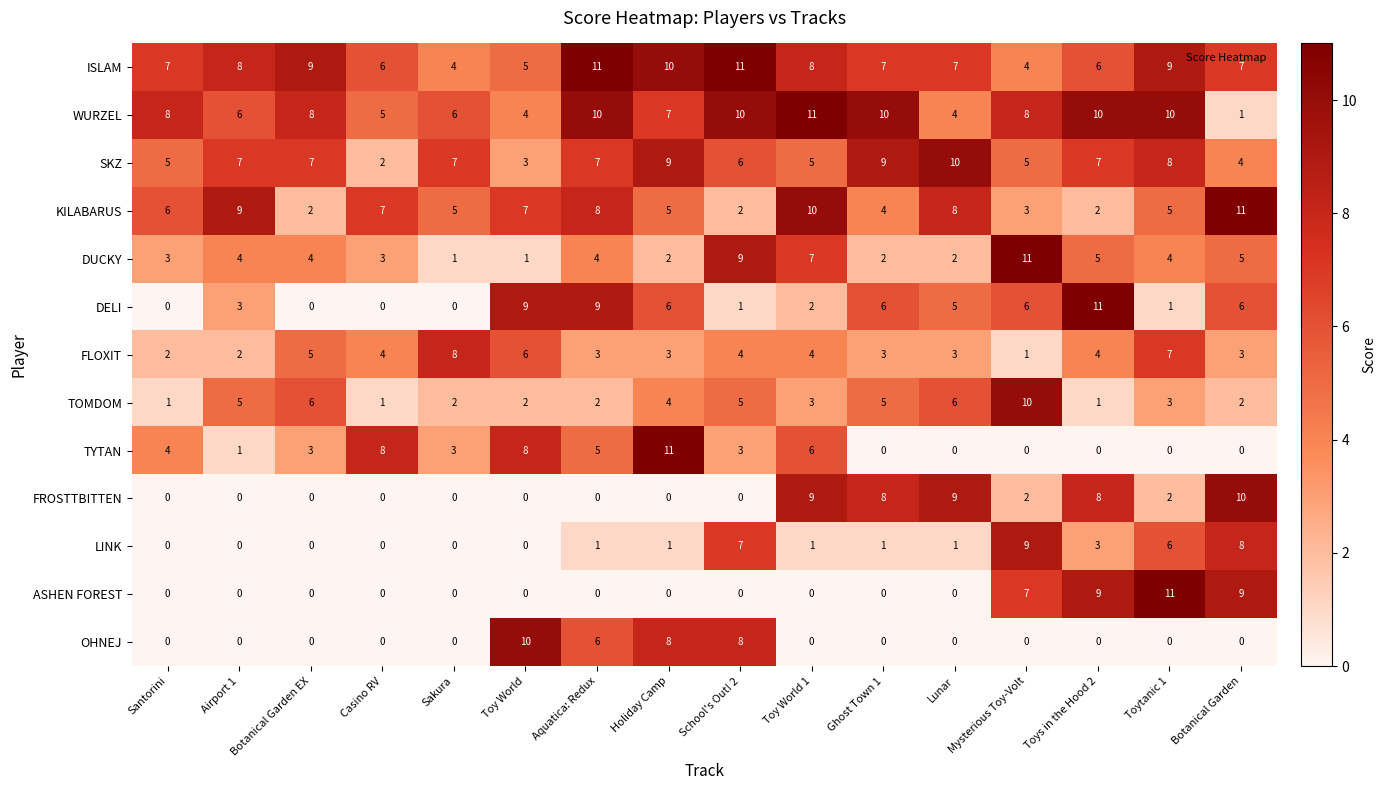

True or false: SKZ has a value of 7 at Sakura.

True